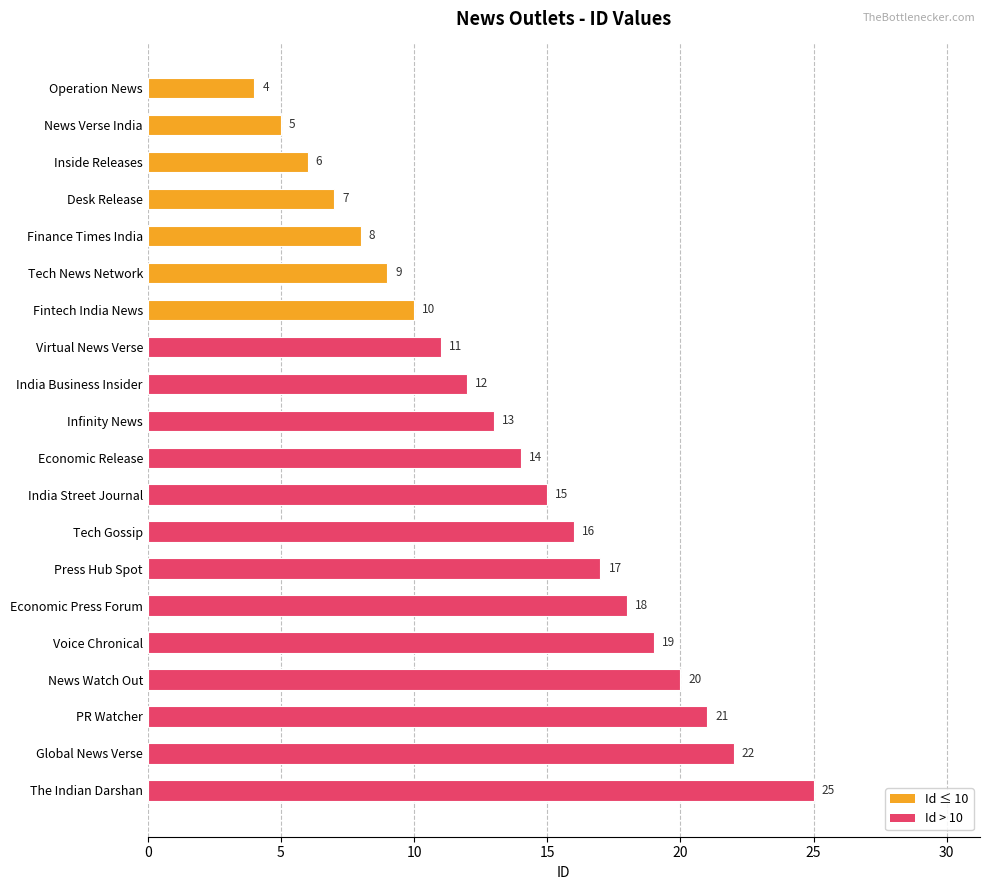

Reading bottom to top, what are all the values shown in this chart?

The Indian Darshan=25	Global News Verse=22	PR Watcher=21	News Watch Out=20	Voice Chronical=19	Economic Press Forum=18	Press Hub Spot=17	Tech Gossip=16	India Street Journal=15	Economic Release=14	Infinity News=13	India Business Insider=12	Virtual News Verse=11	Fintech India News=10	Tech News Network=9	Finance Times India=8	Desk Release=7	Inside Releases=6	News Verse India=5	Operation News=4